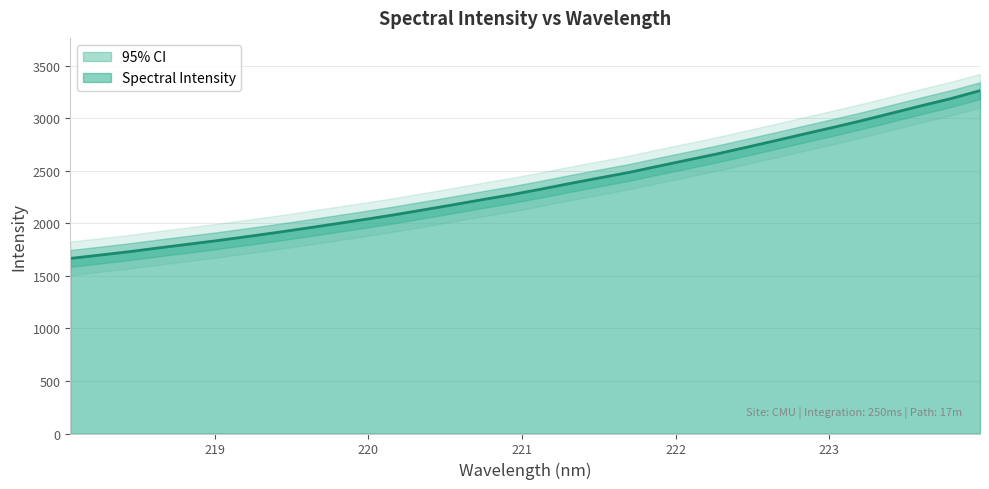

What is the greatest value displayed?

3261.2